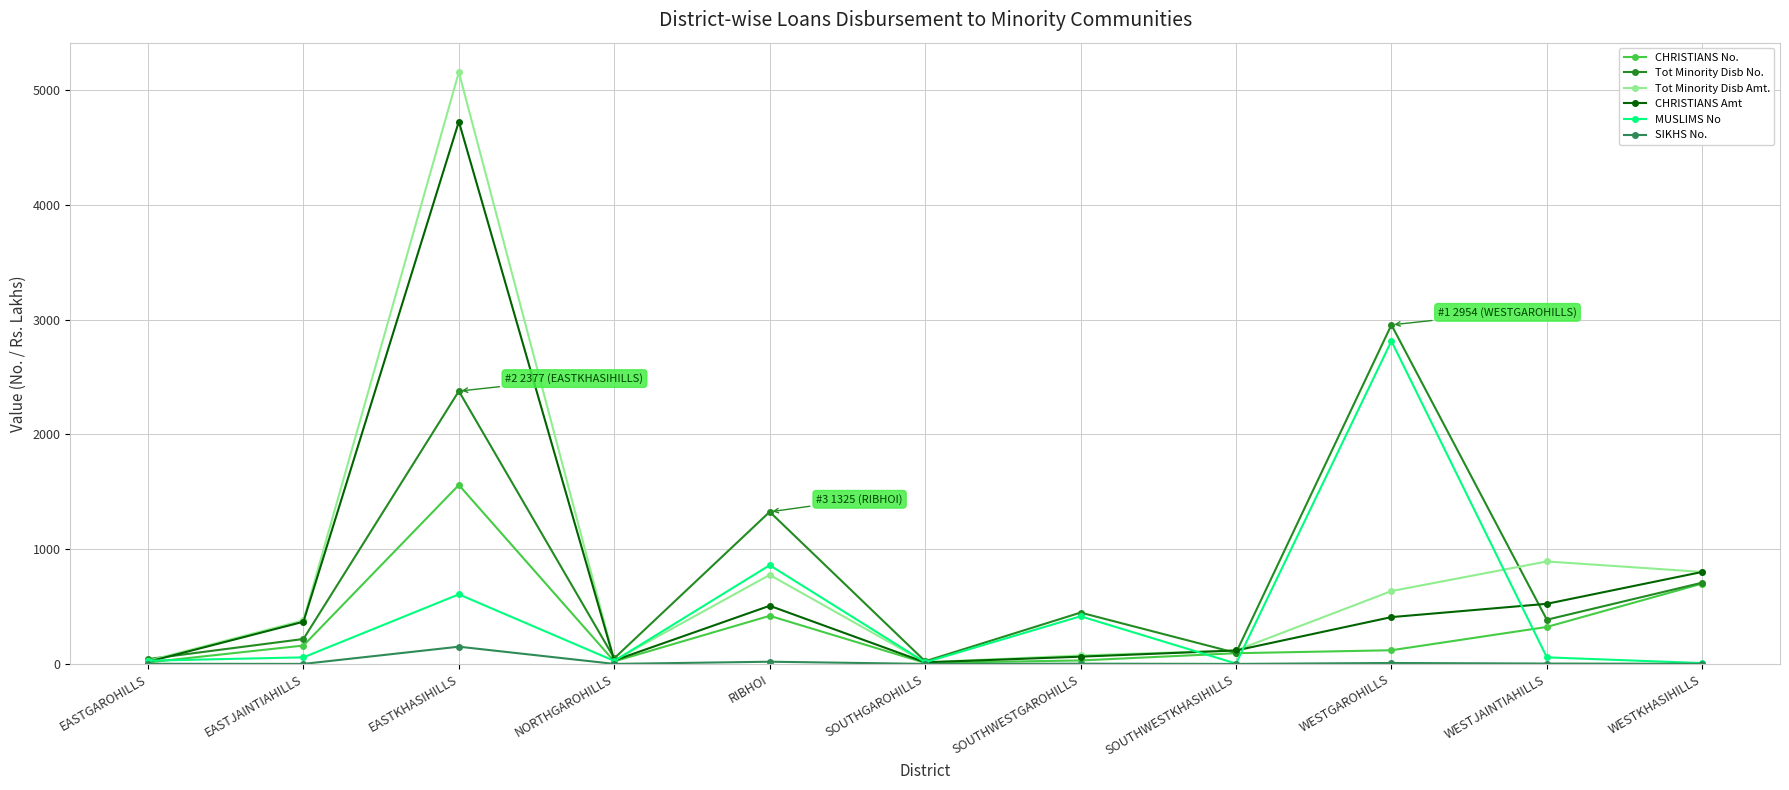

Count the number of categories in the chart.

11